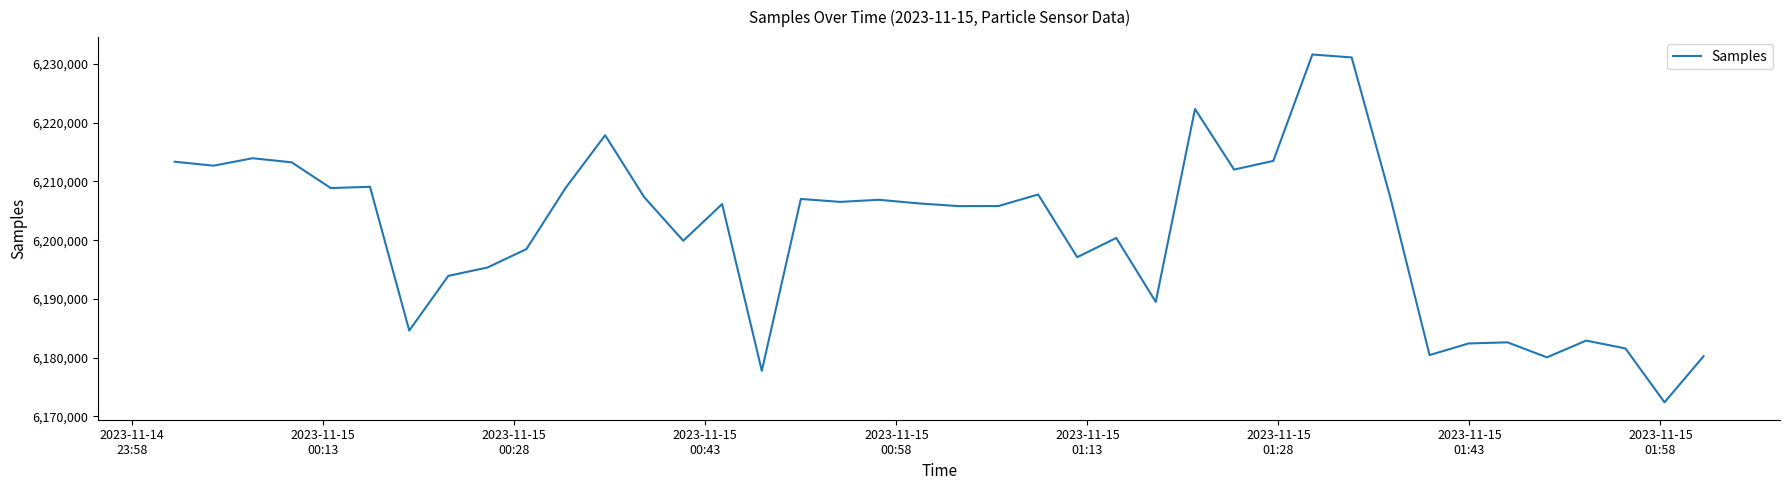

What is the smallest value displayed?

6172387